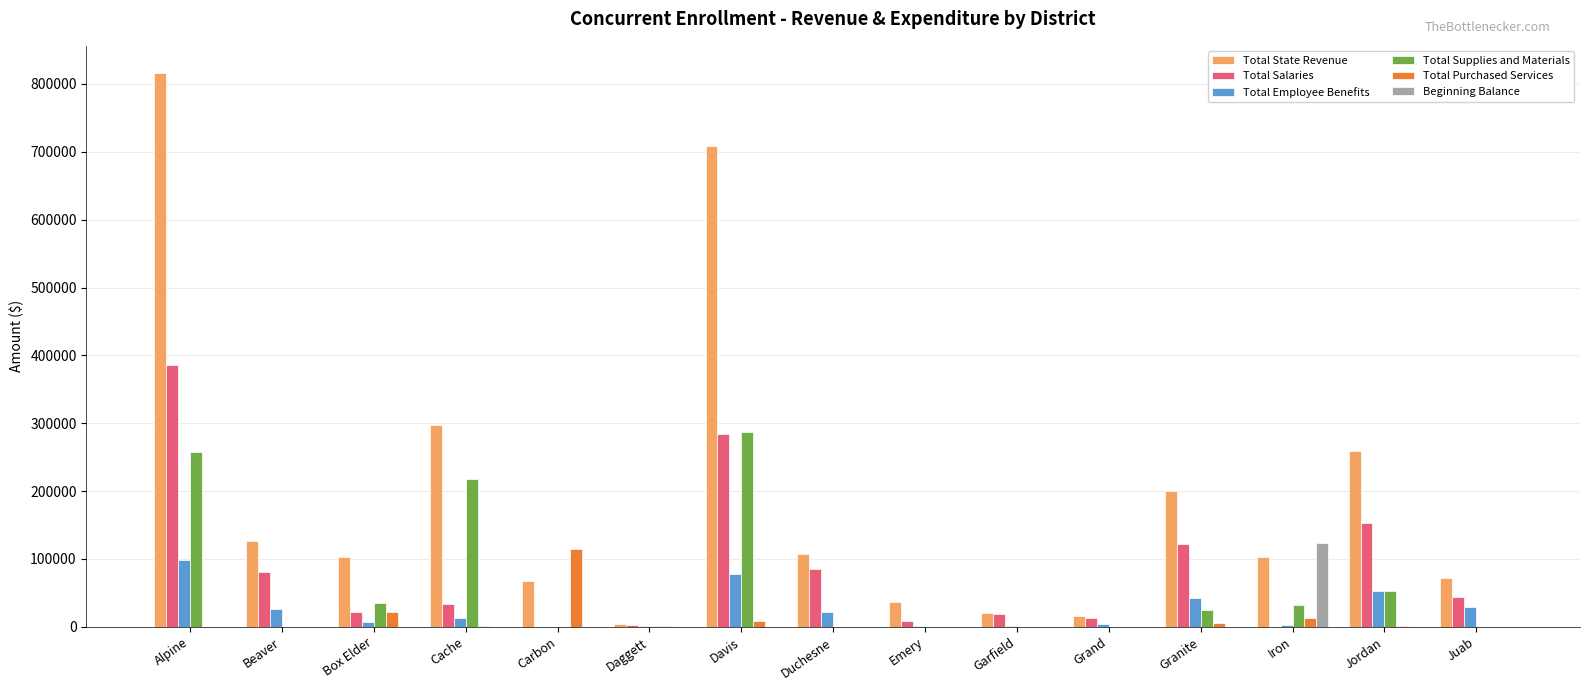

At which category does the chart reach its peak across all series?

Alpine